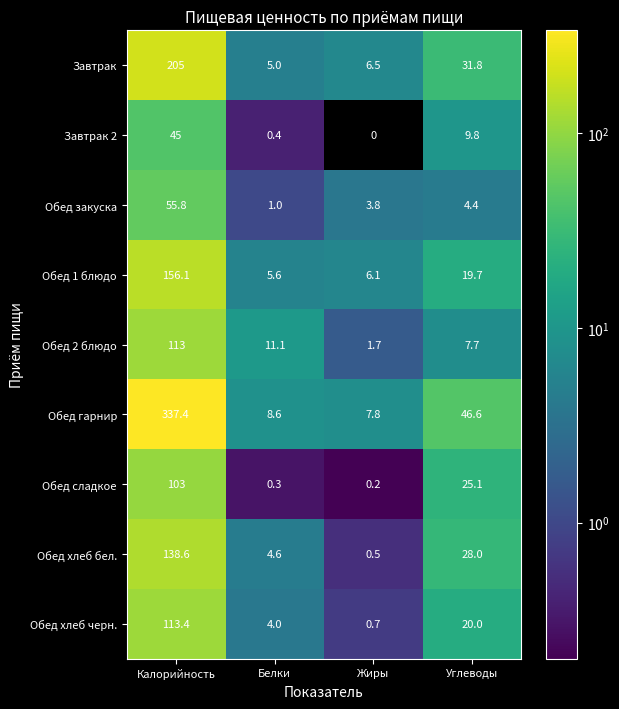

What is the spread (max minus min) of values at Белки?

10.8